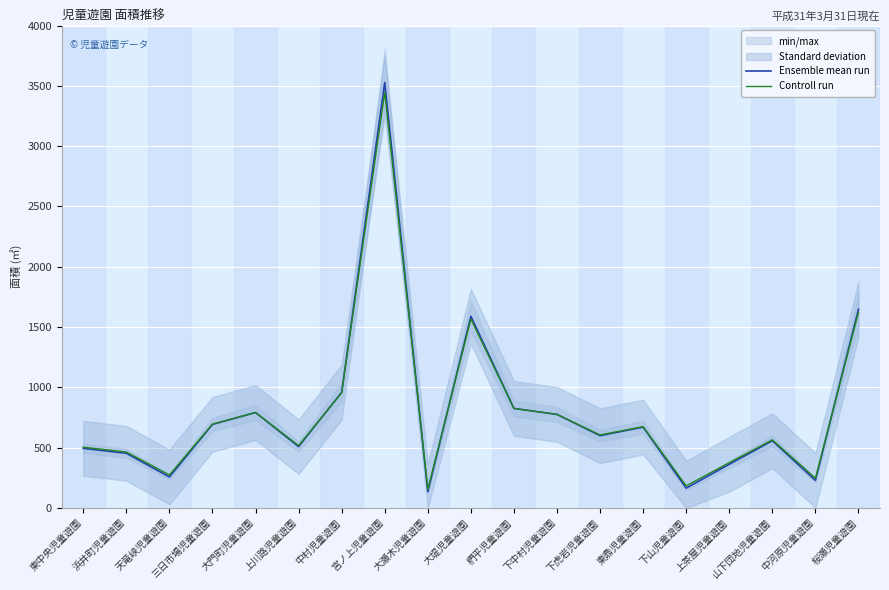

Between 三日市場児童遊園 and 天竜峡児童遊園, which is larger?

三日市場児童遊園